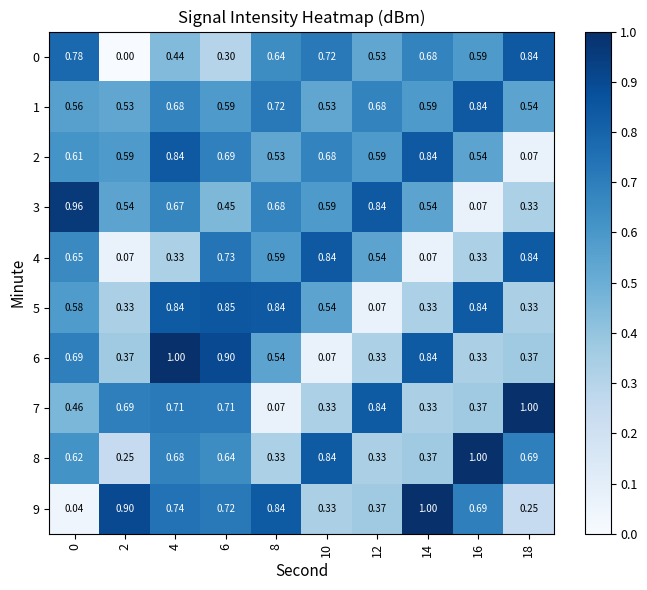

How many distinct data groups are displayed?

10